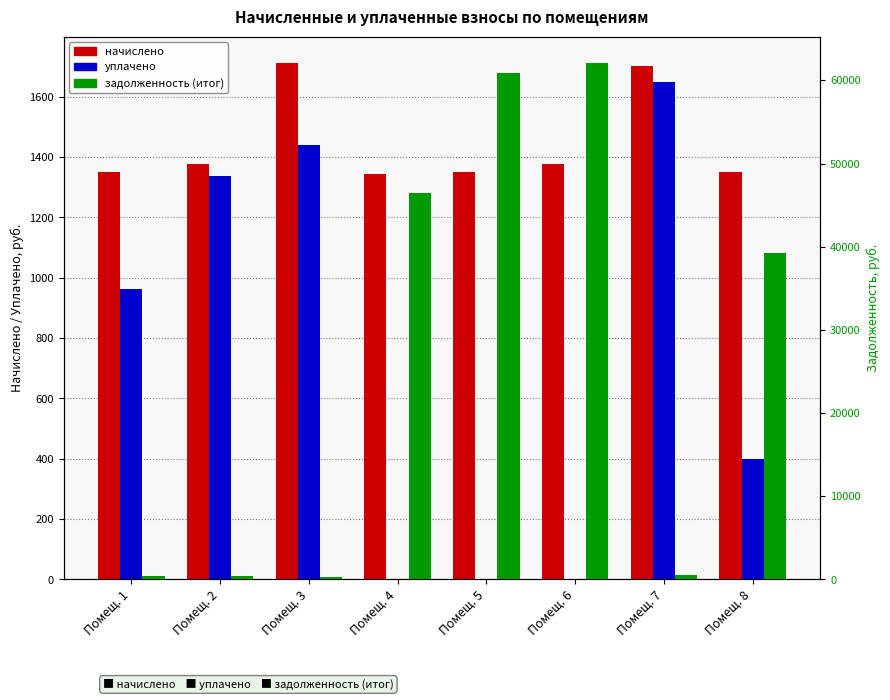

What is the average value of the уплачено series?

723.6